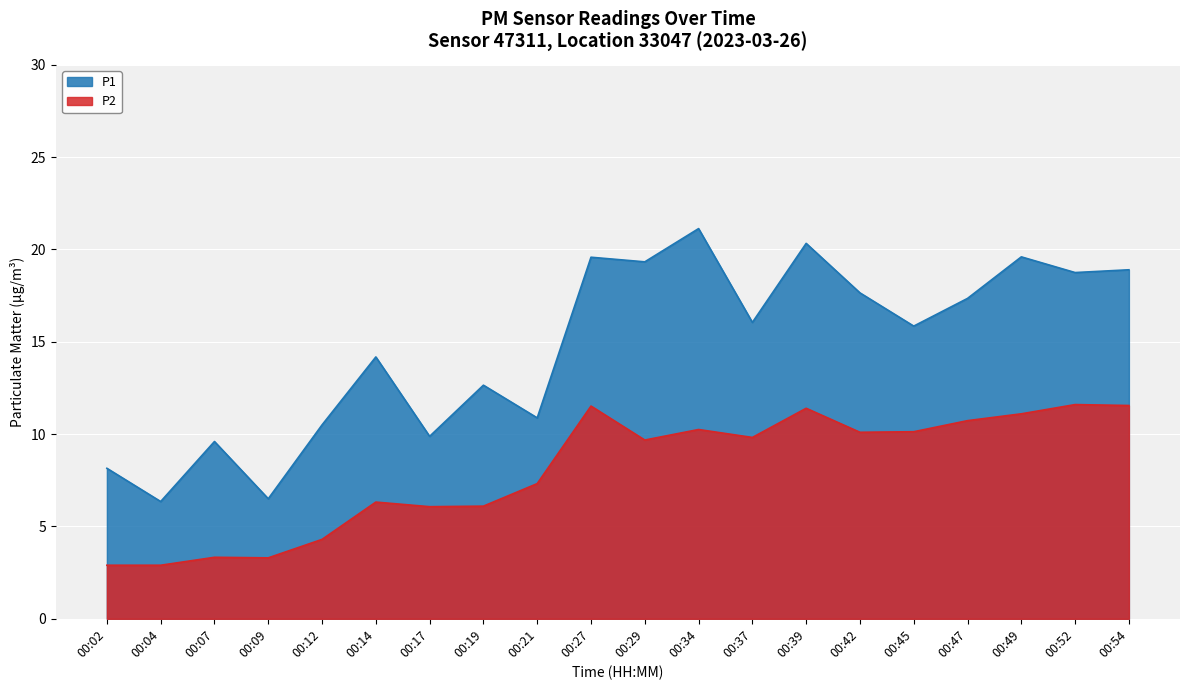

Count the number of categories in the chart.

20